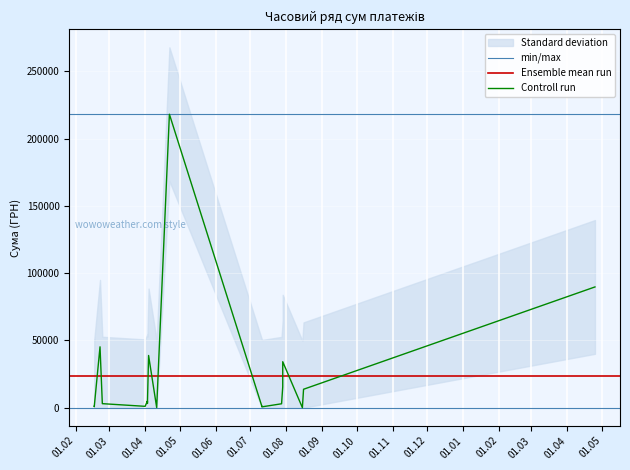

Between 29.07.2016 and 17.02.2016, which is larger?

29.07.2016